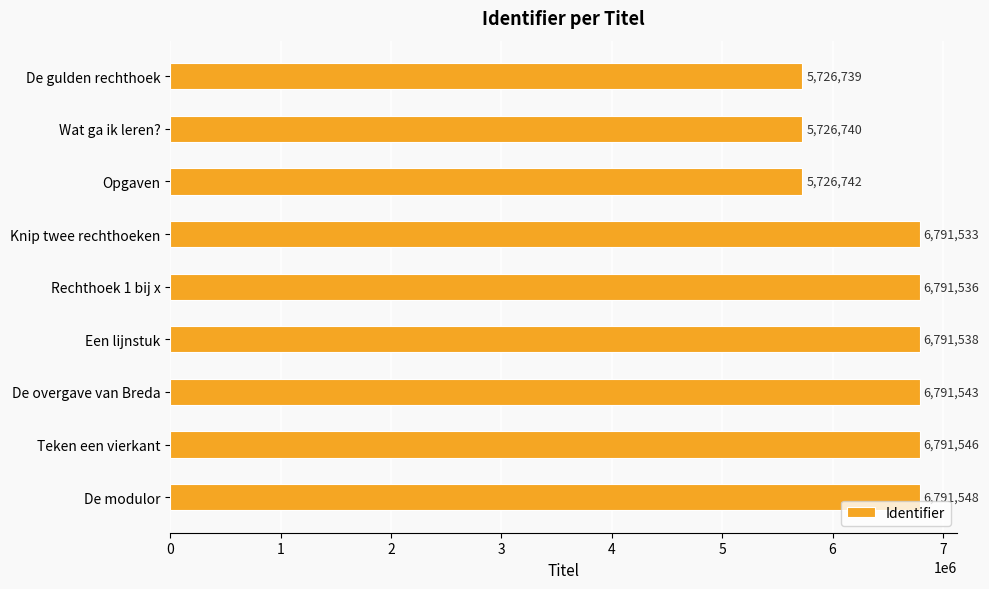

How many series are shown in this chart?

1